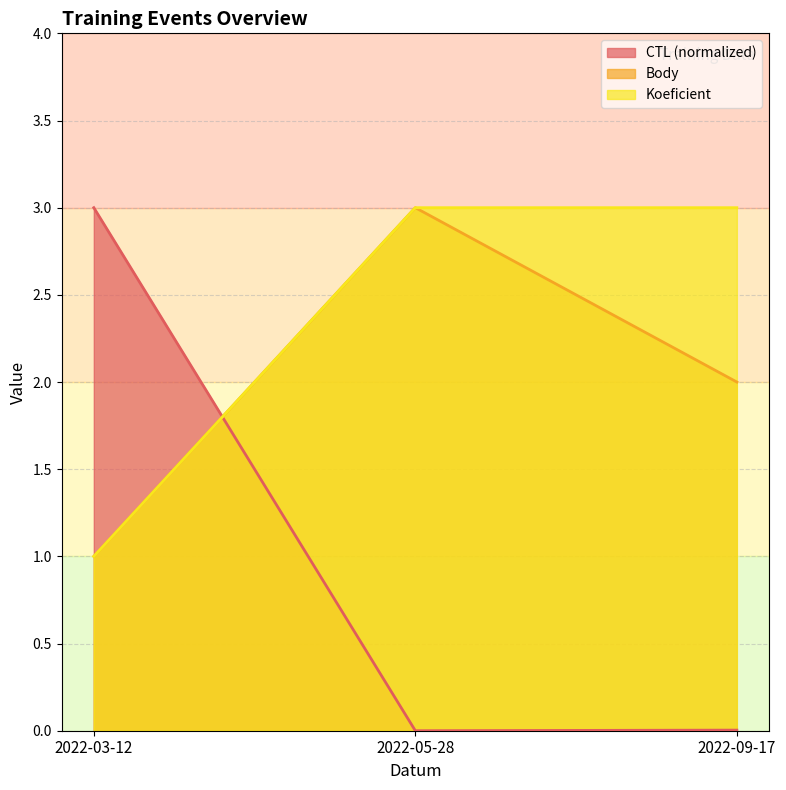

Rank the series at 2022-05-28 from lowest to highest value.

CTL, Body, Koeficient